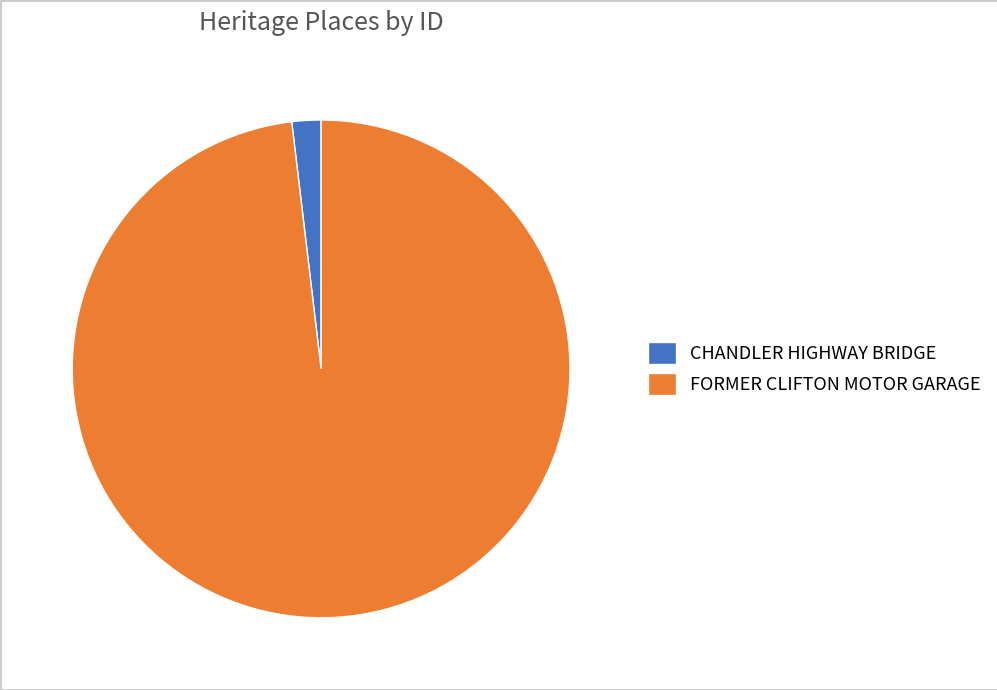

Between FORMER CLIFTON MOTOR GARAGE and CHANDLER HIGHWAY BRIDGE, which is larger?

FORMER CLIFTON MOTOR GARAGE